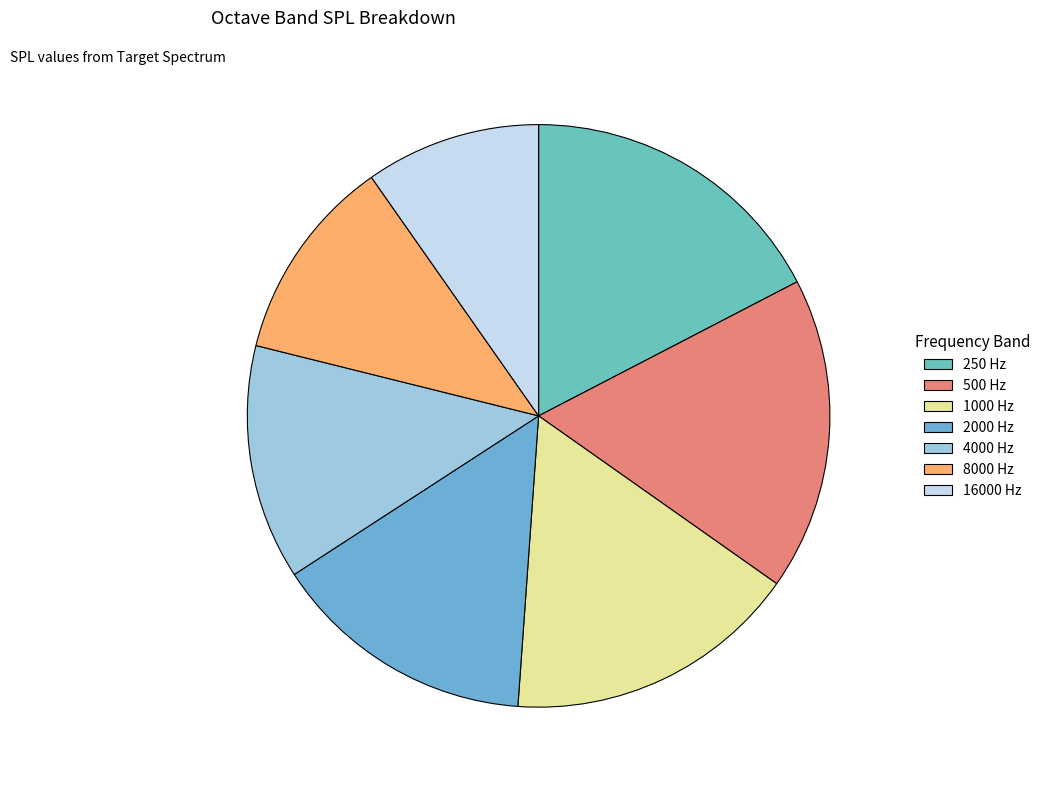

Does 8000 account for over 50% of the chart?

No